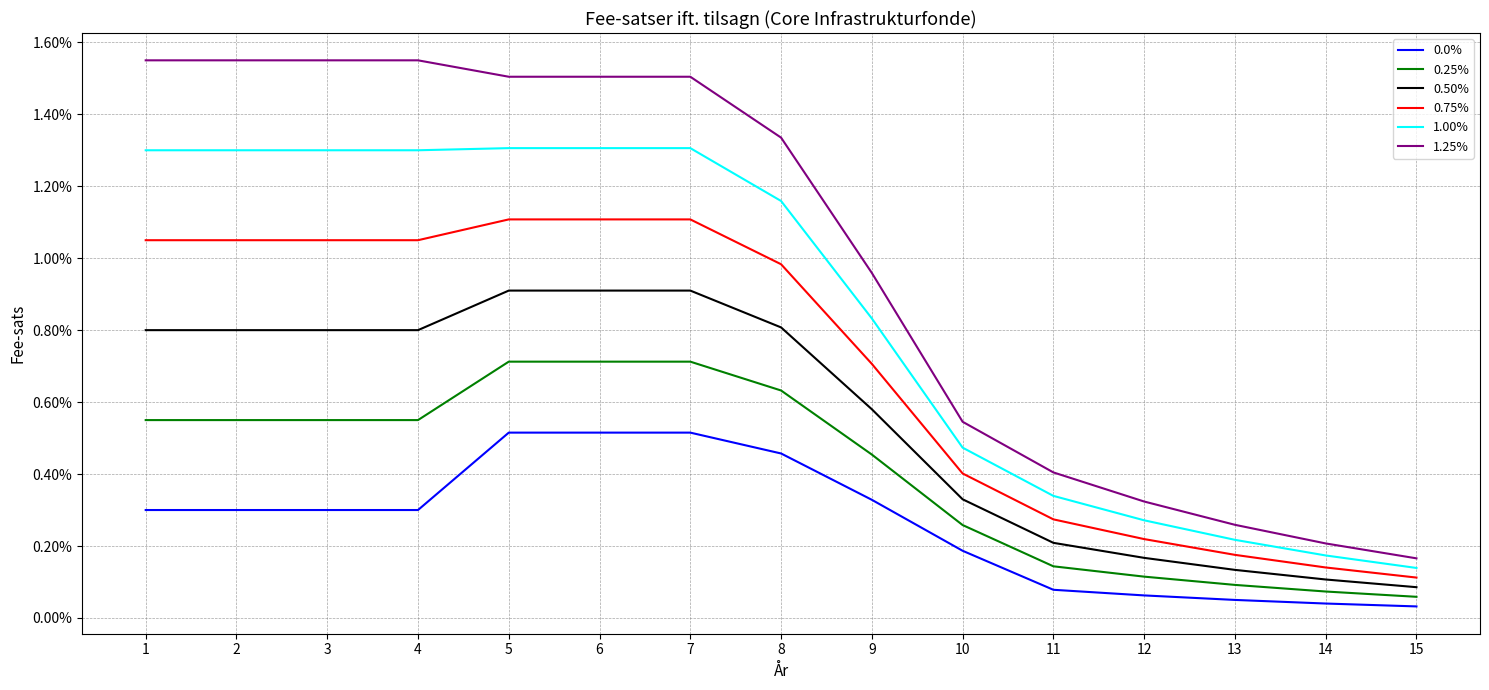

True or false: 0.75% and 0.25% intersect in this chart.

False